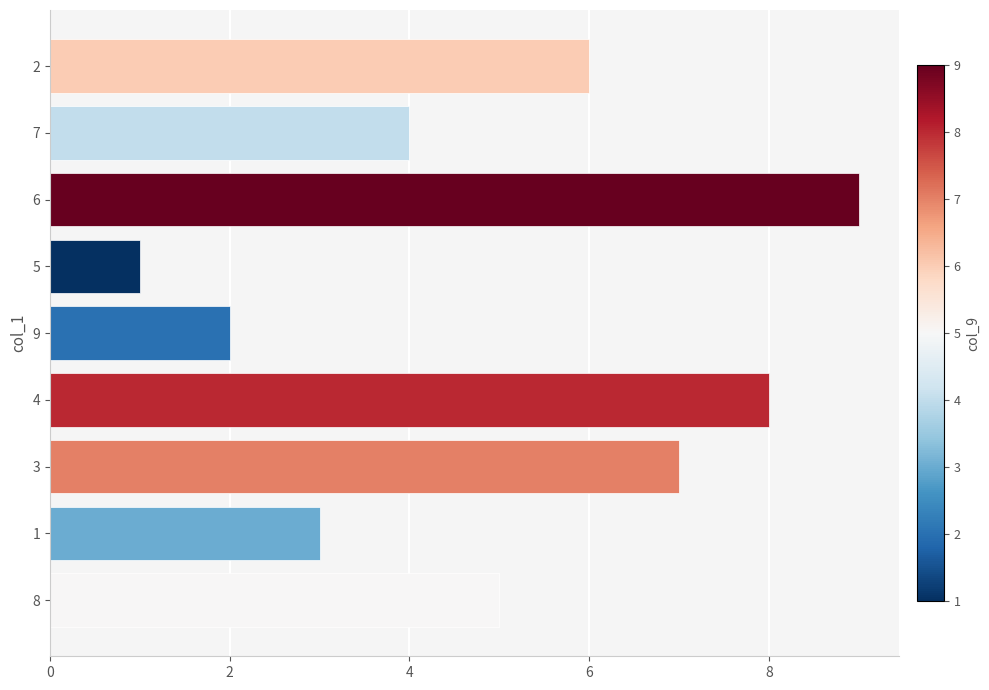

What is the ratio of the value at 8 to the value at 2?

0.8